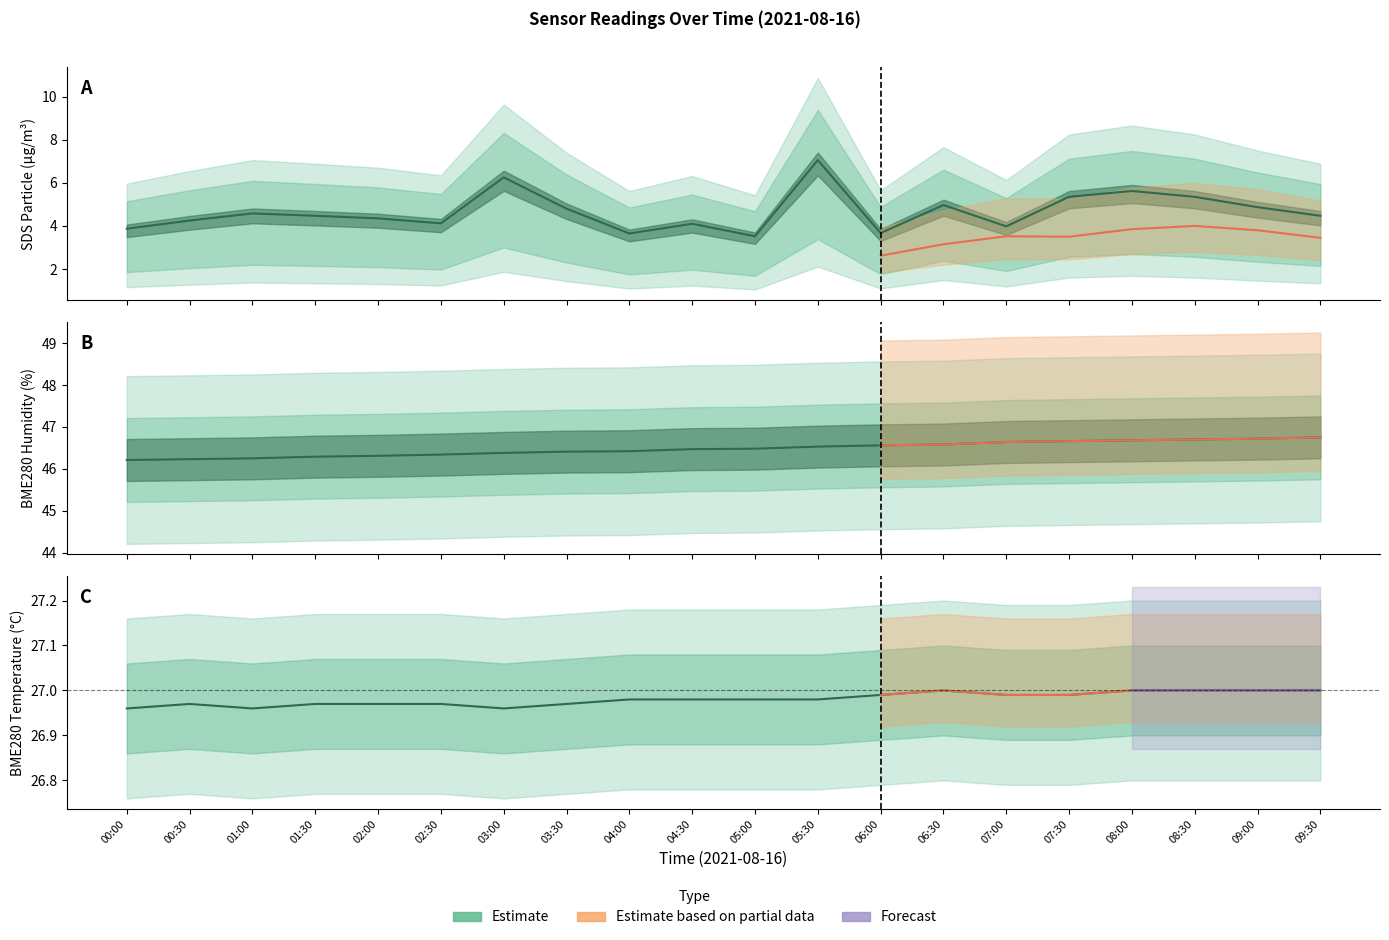

What is the difference between the maximum and minimum values in the BME280_humidity series?

0.5